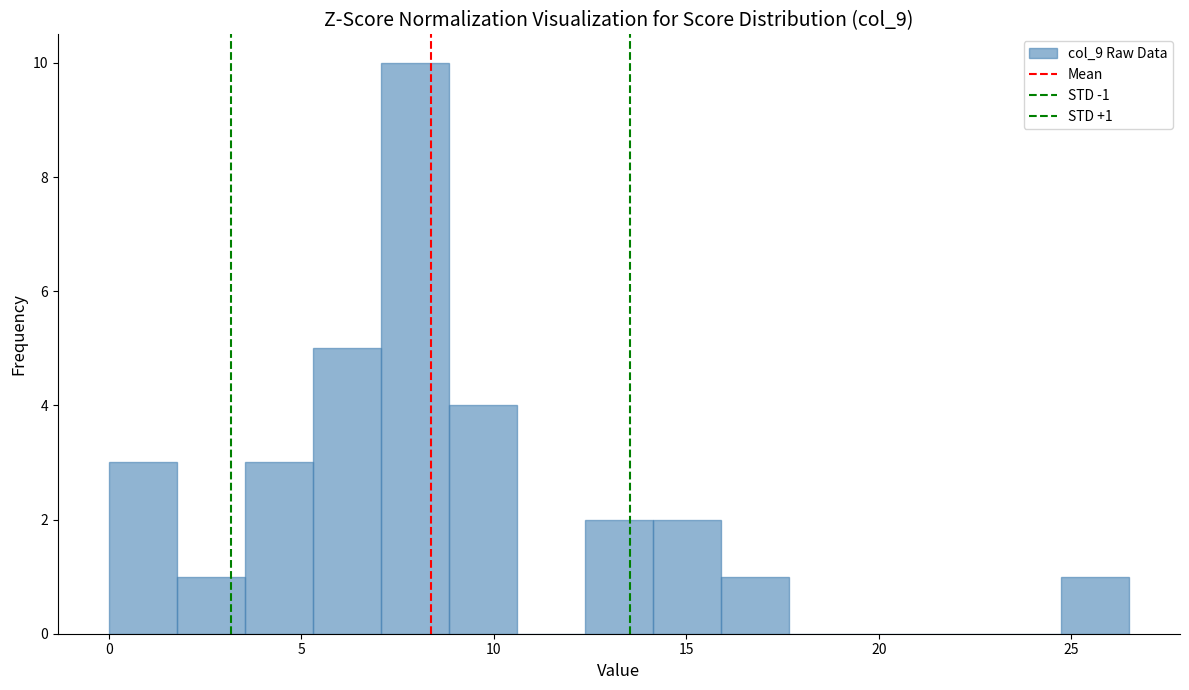

Read against the x-axis, roughly where is the centre of the tallest bar?

8.0